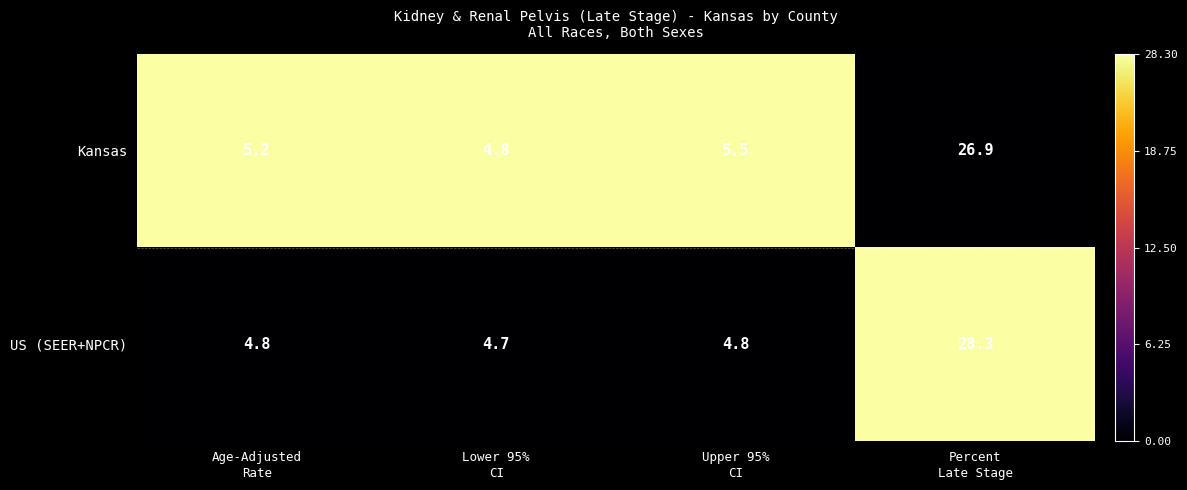

Reading left to right, transcribe all the data shown in this chart.

Kansas: 5.2	4.8	5.5	26.9
US (SEER+NPCR): 4.8	4.7	4.8	28.3